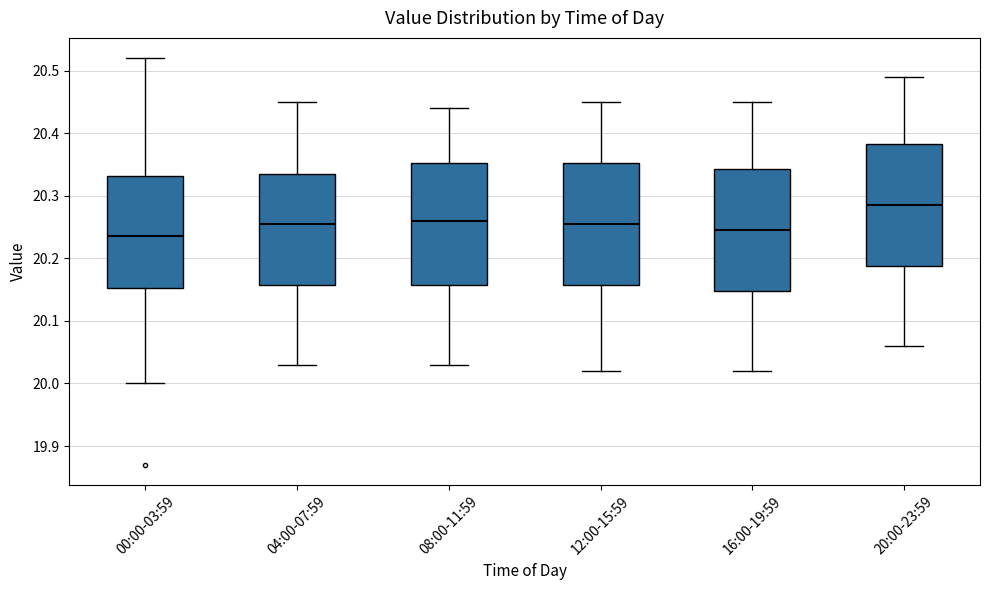

Where does the upper whisker of the box for 12:00-15:59 end on the y-axis? The values are not printed on the chart, so give them approximately, as read against the axis.

20.45